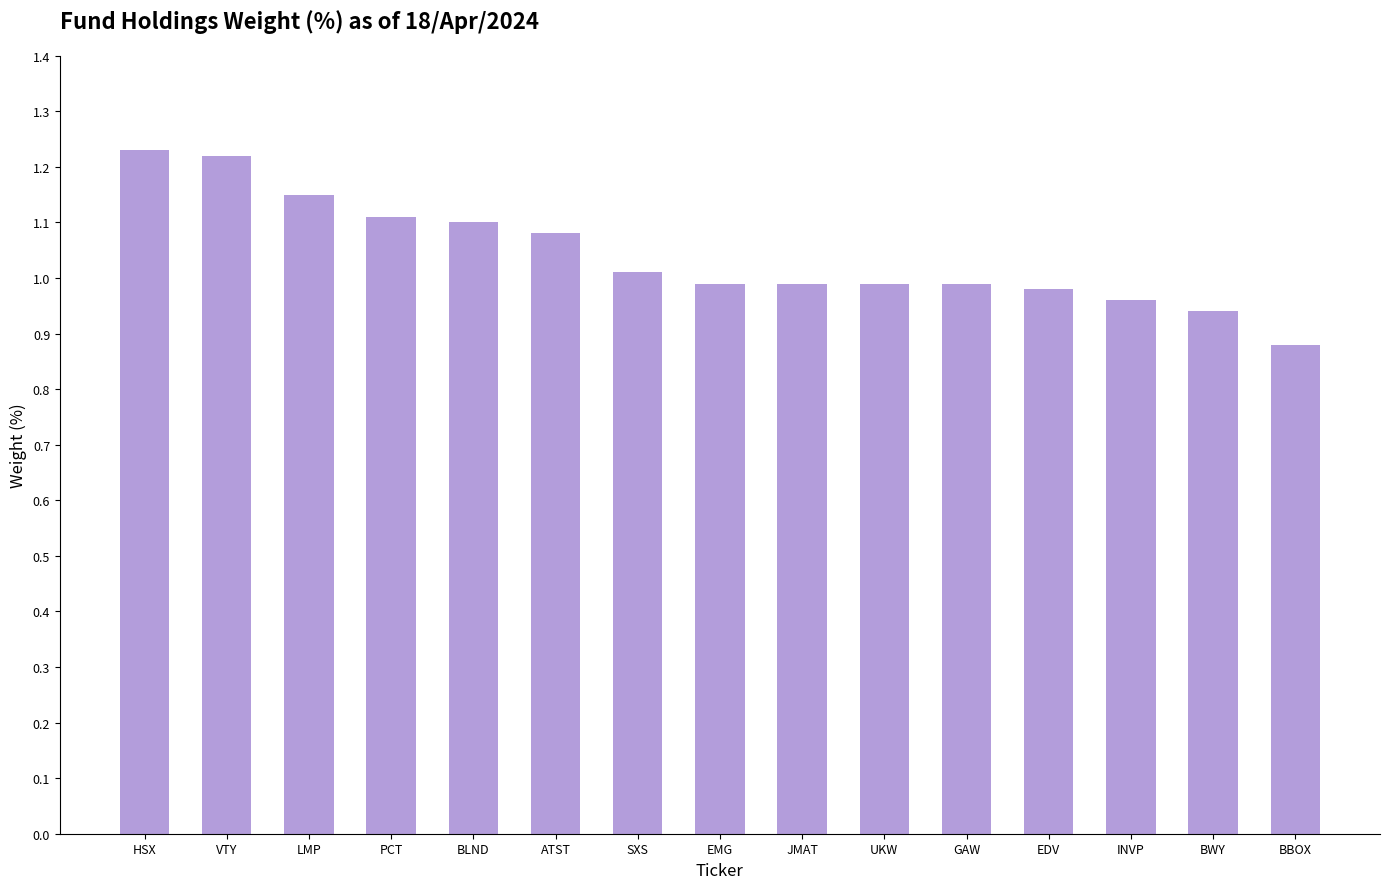

What is the sum of all values?

15.6